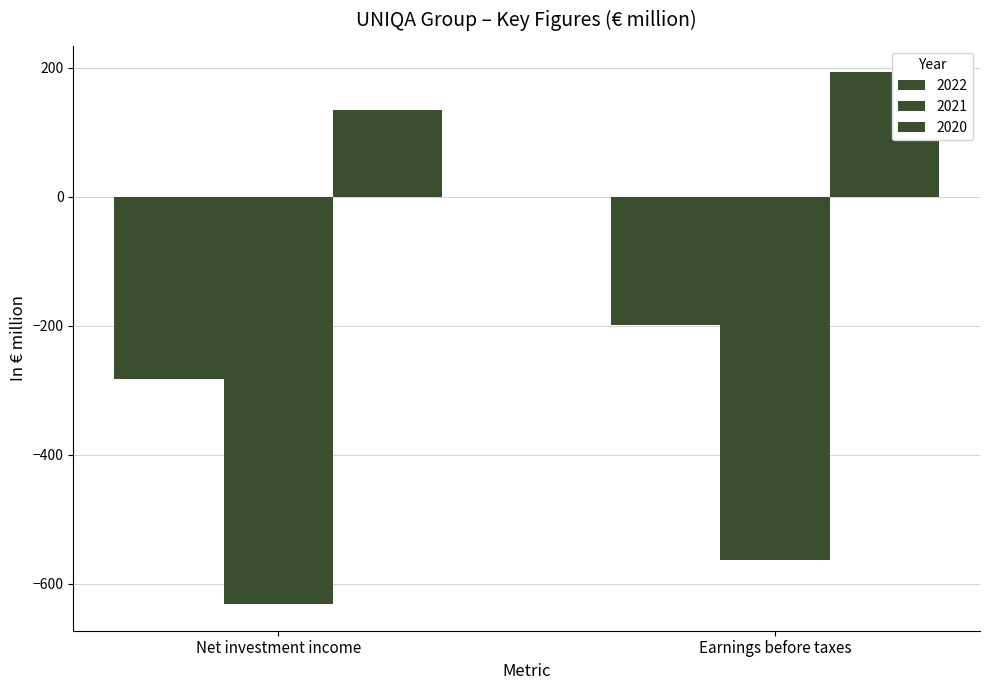

At which category does the chart reach its peak across all series?

Earnings before taxes